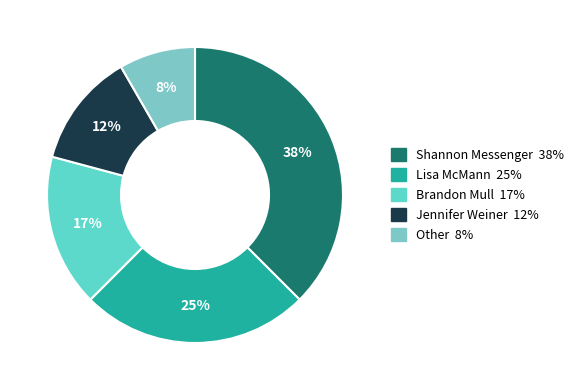

Is there any slice that represents more than half of the pie?

No